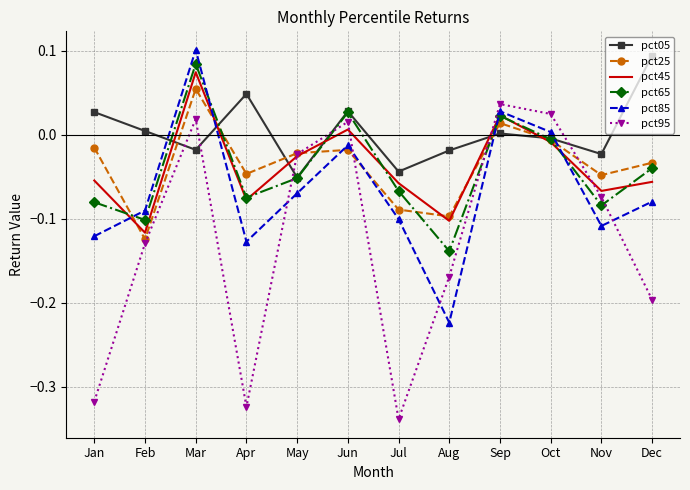

At which label does pct25 reach its peak?

Mar